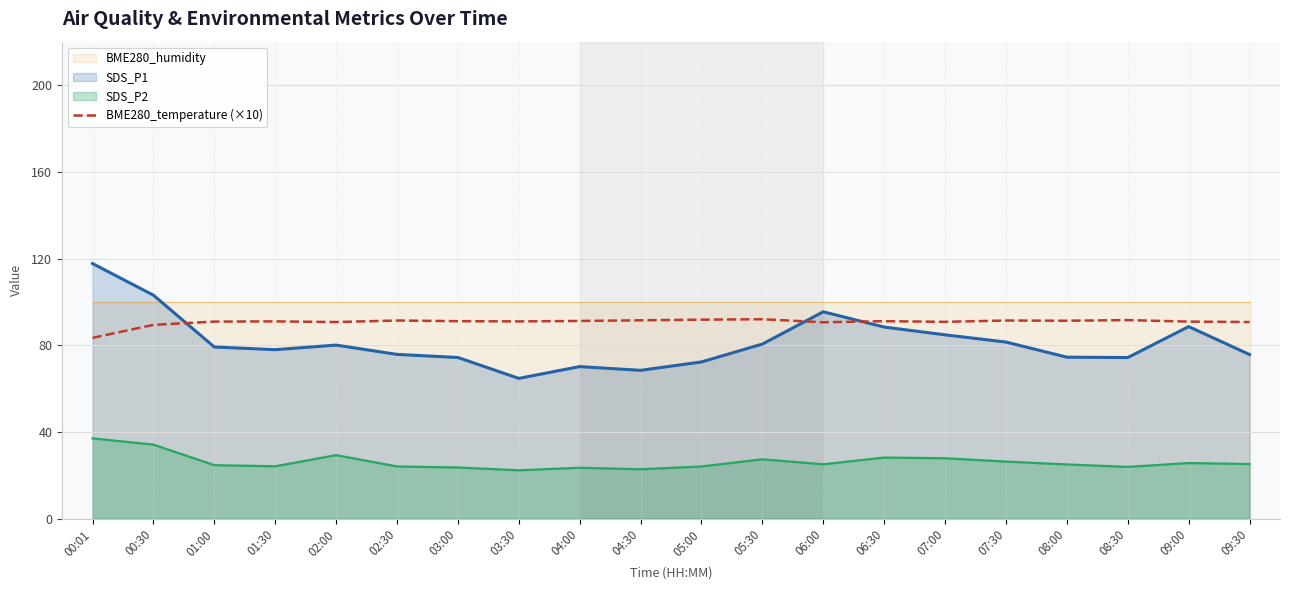

True or false: SDS_P2 and SDS_P1 cross at least once.

False